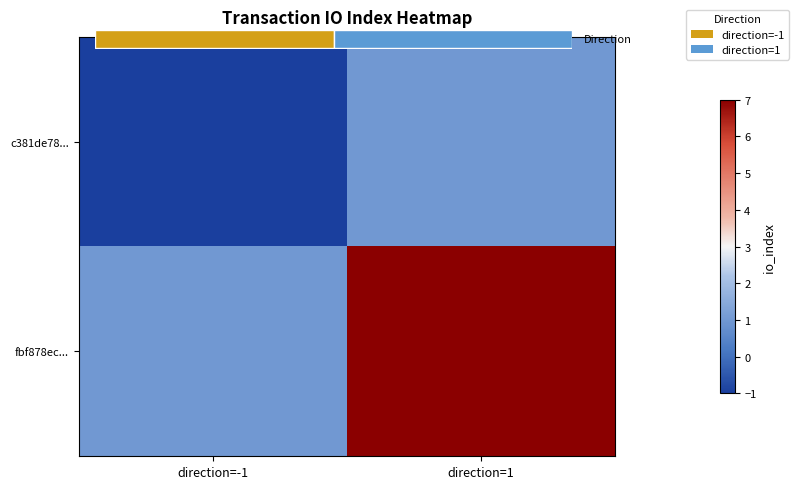

Is it true that c381de78... equals -2 at direction=-1?

False